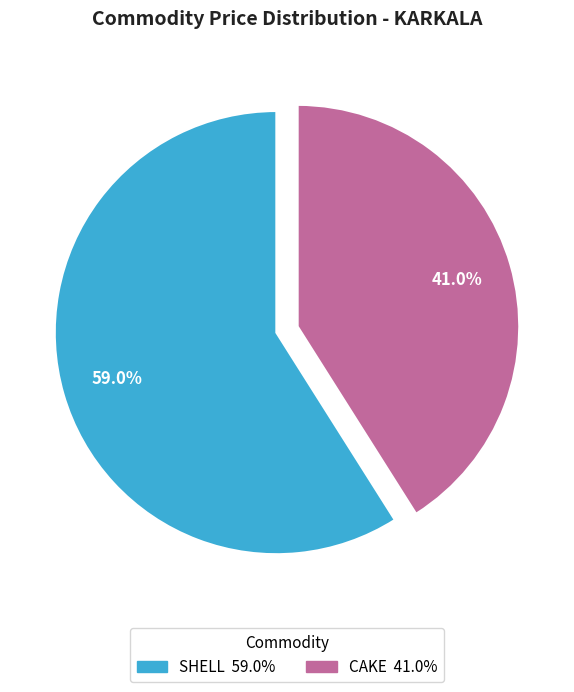

Does any single category account for the majority?

Yes